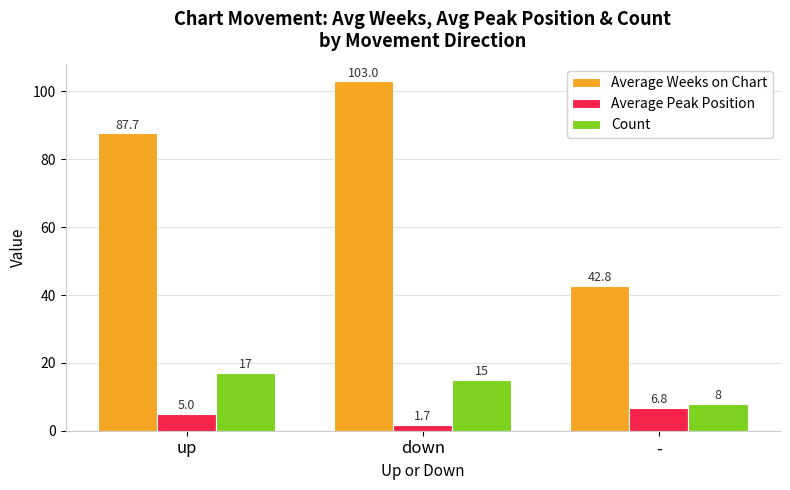

How many data points in Average Weeks on Chart are above 87?

2